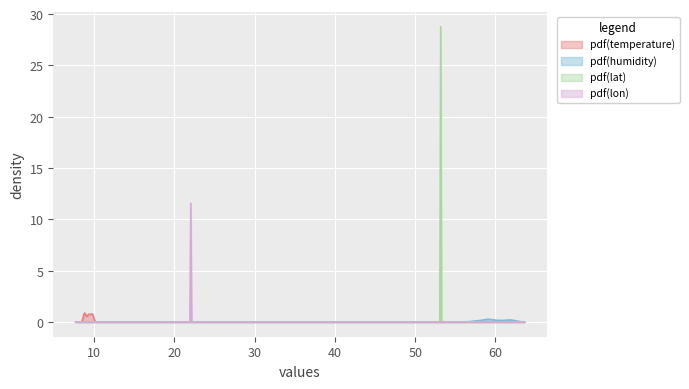

How many values in the humidity series exceed 59?

27